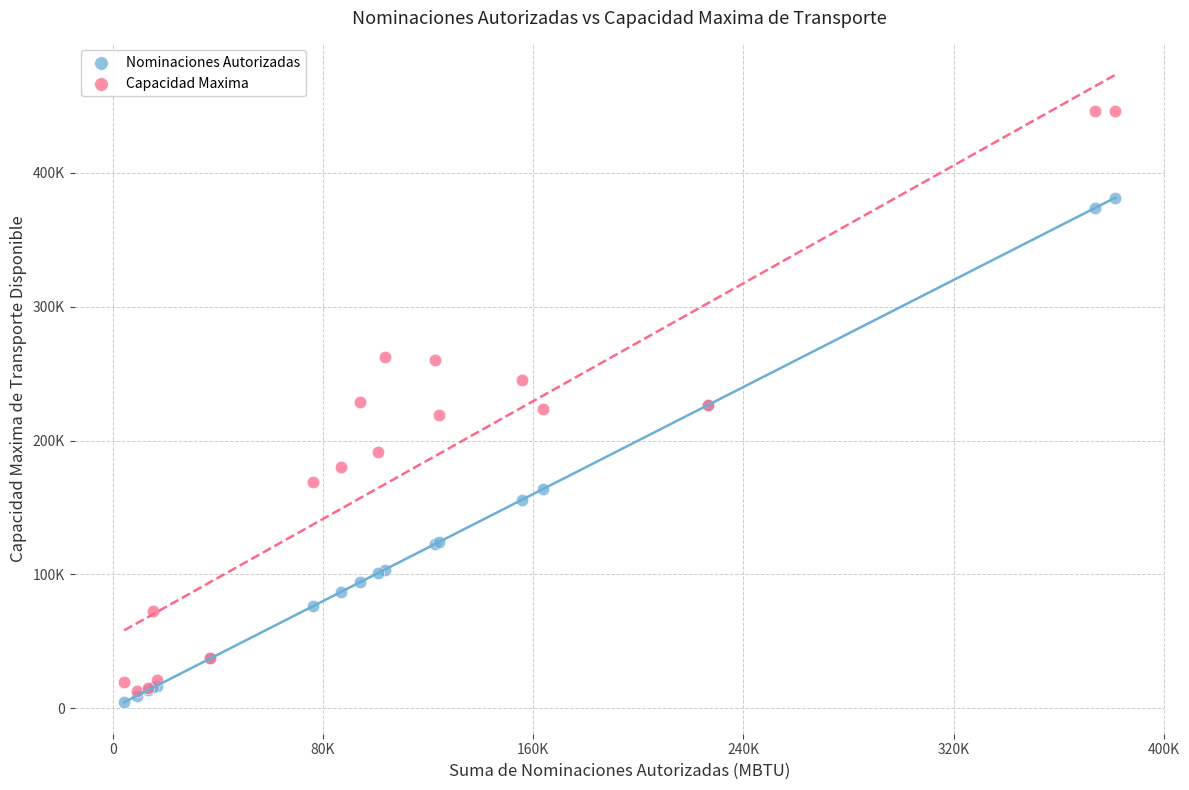

What are all the series names shown in the legend?

Nominaciones Autorizadas, Capacidad Maxima